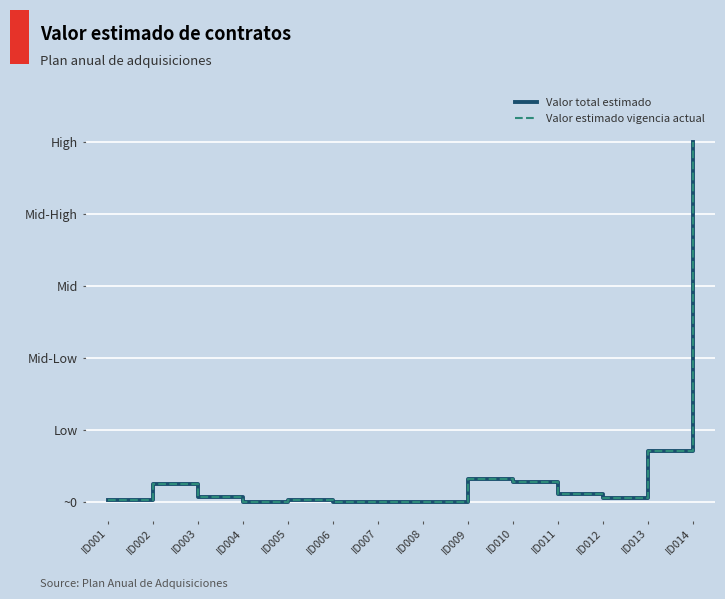

True or false: Valor total estimado and Valor estimado vigencia actual cross at least once.

False